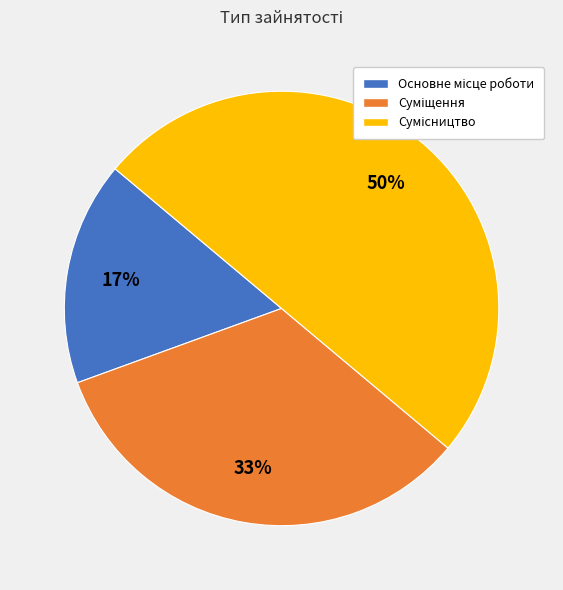

To the nearest percent, what is the difference between the largest and smallest slice percentages?

33%